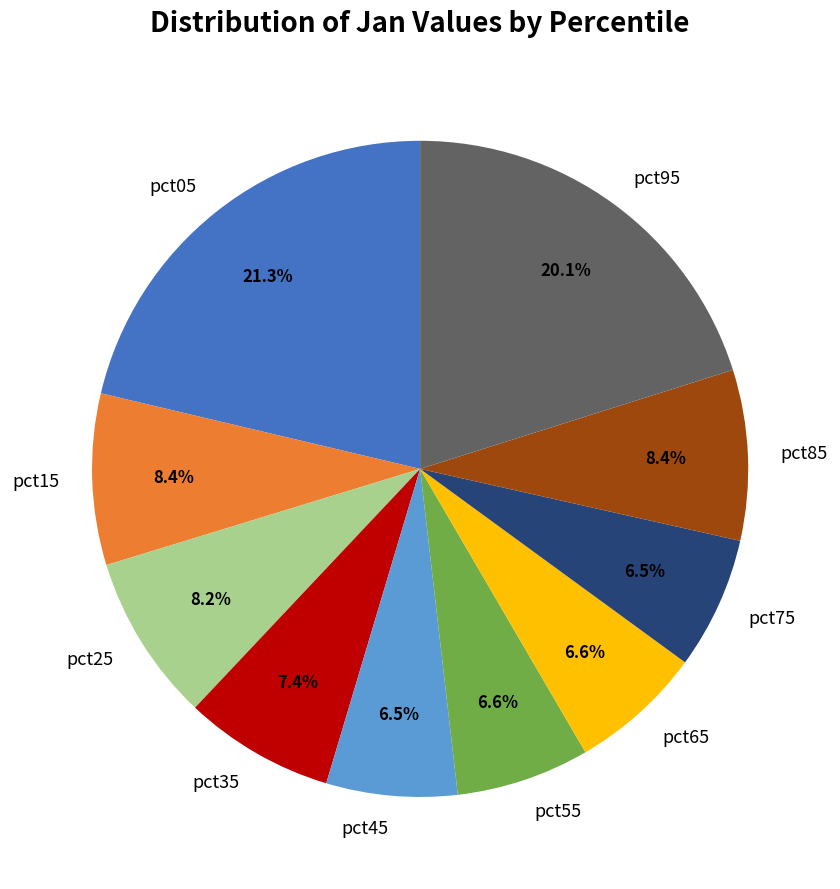

Does pct55 account for over 50% of the chart?

No